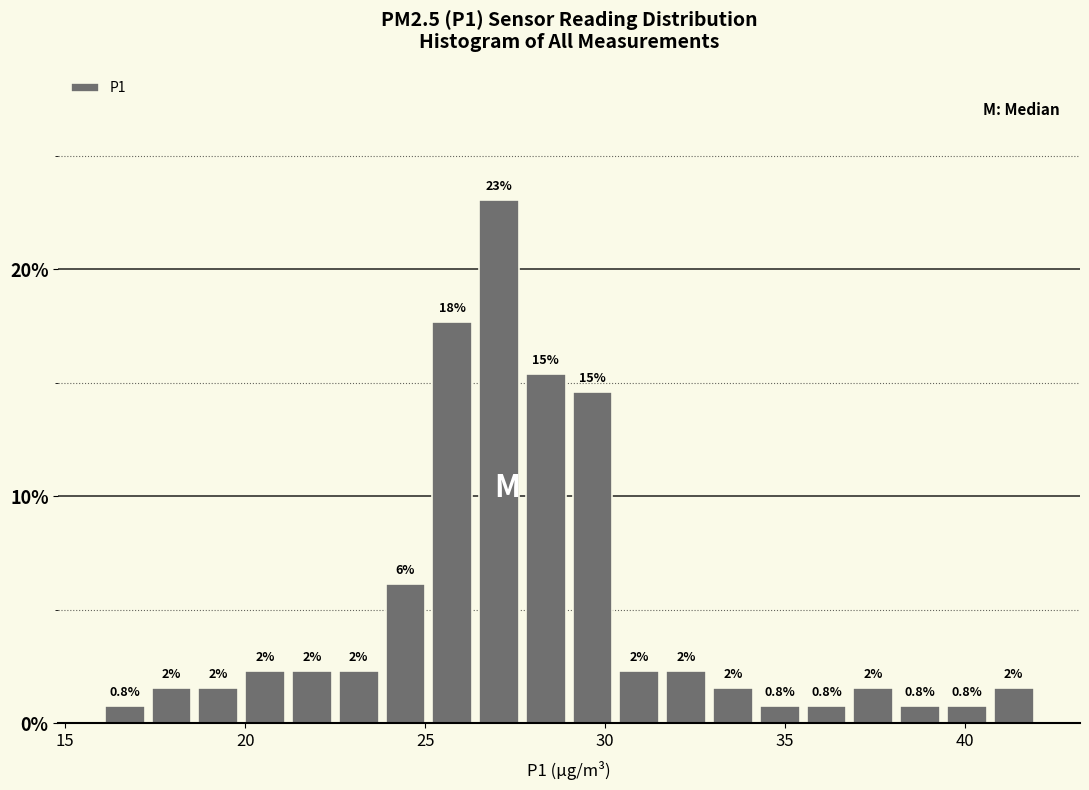

Around what value on the x-axis is the tallest bar? Give the approximate position of its centre, as read against the axis.

27.0